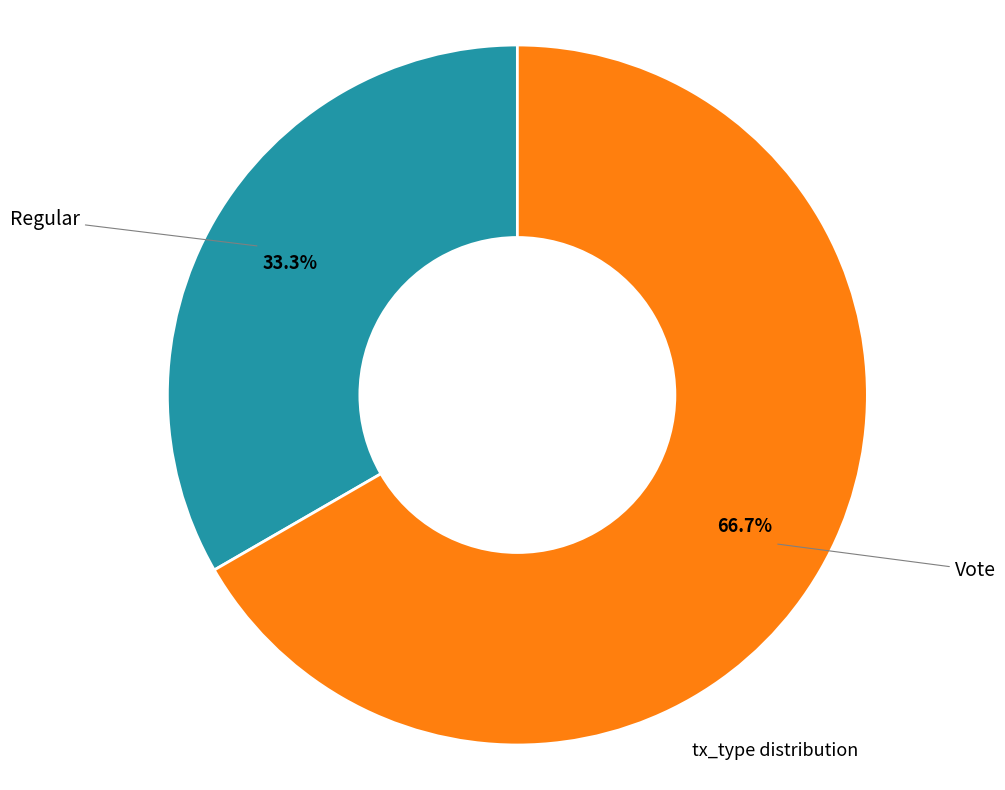

To the nearest percent, what is the combined percentage of Regular and Vote?

100%